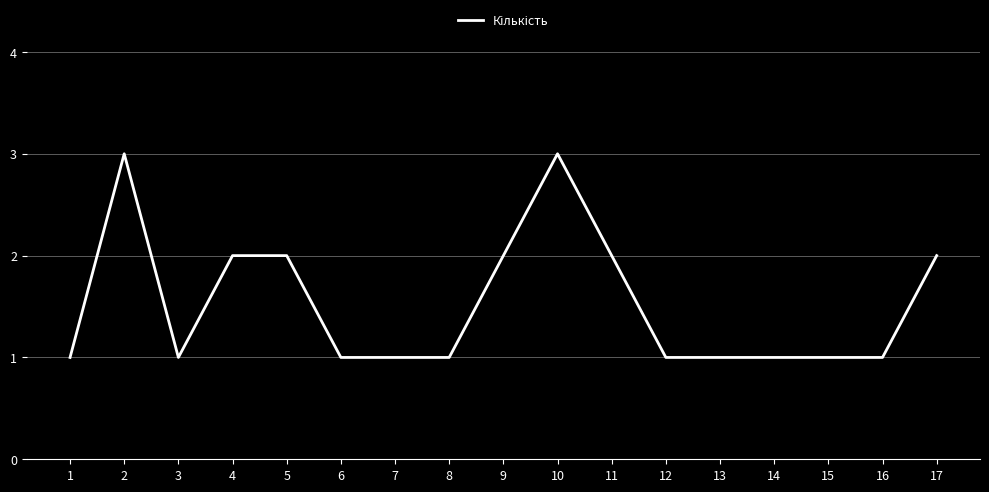

What is the approximate value at 10?

3